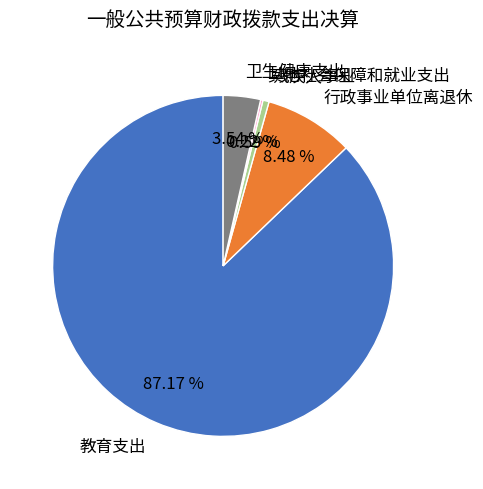

What percentage is the 卫生健康支出 slice, to the nearest percent?

4%